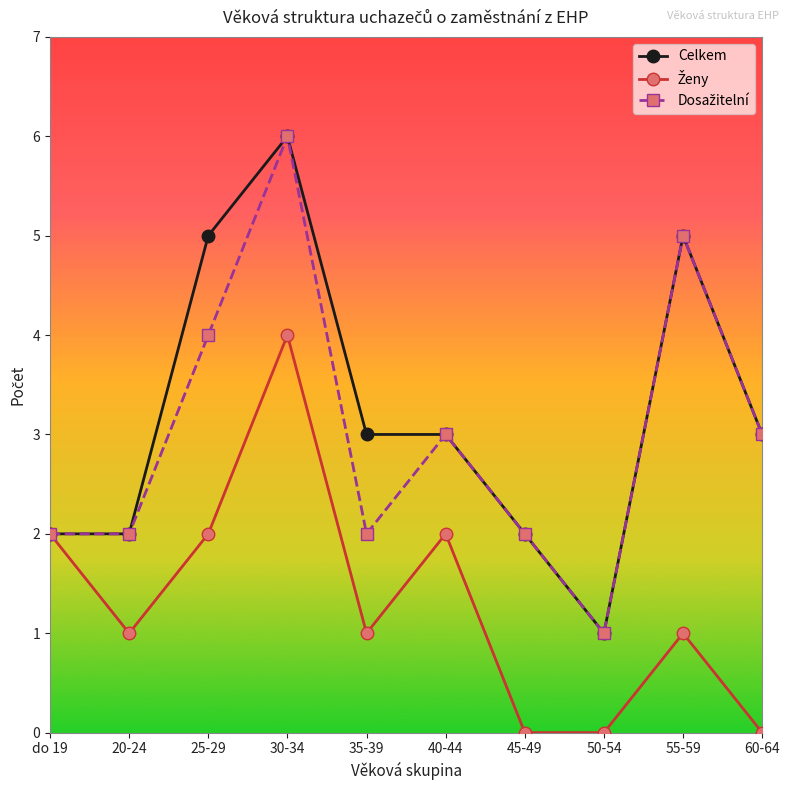

At which category is the sum across all series the highest?

30-34